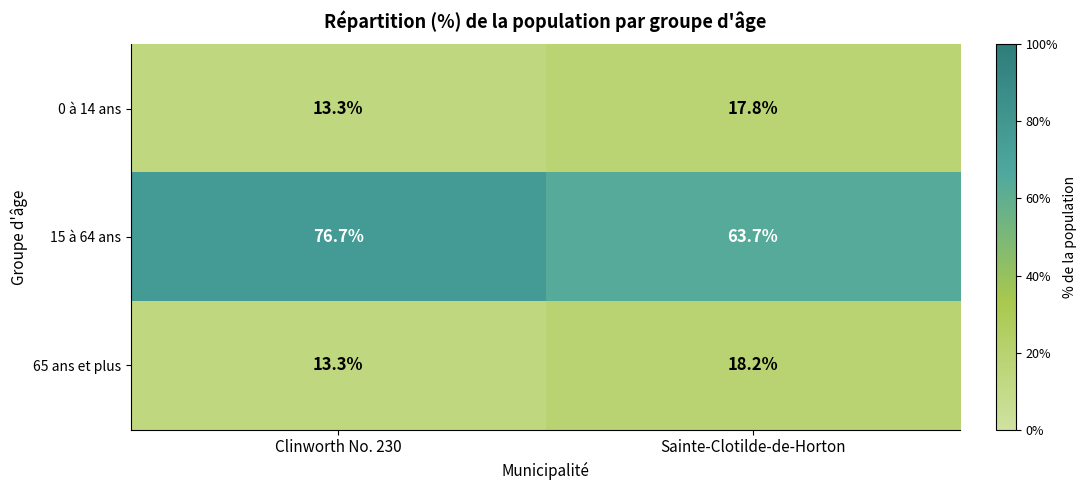

Which label corresponds to the smallest value in the chart?

Clinworth No. 230